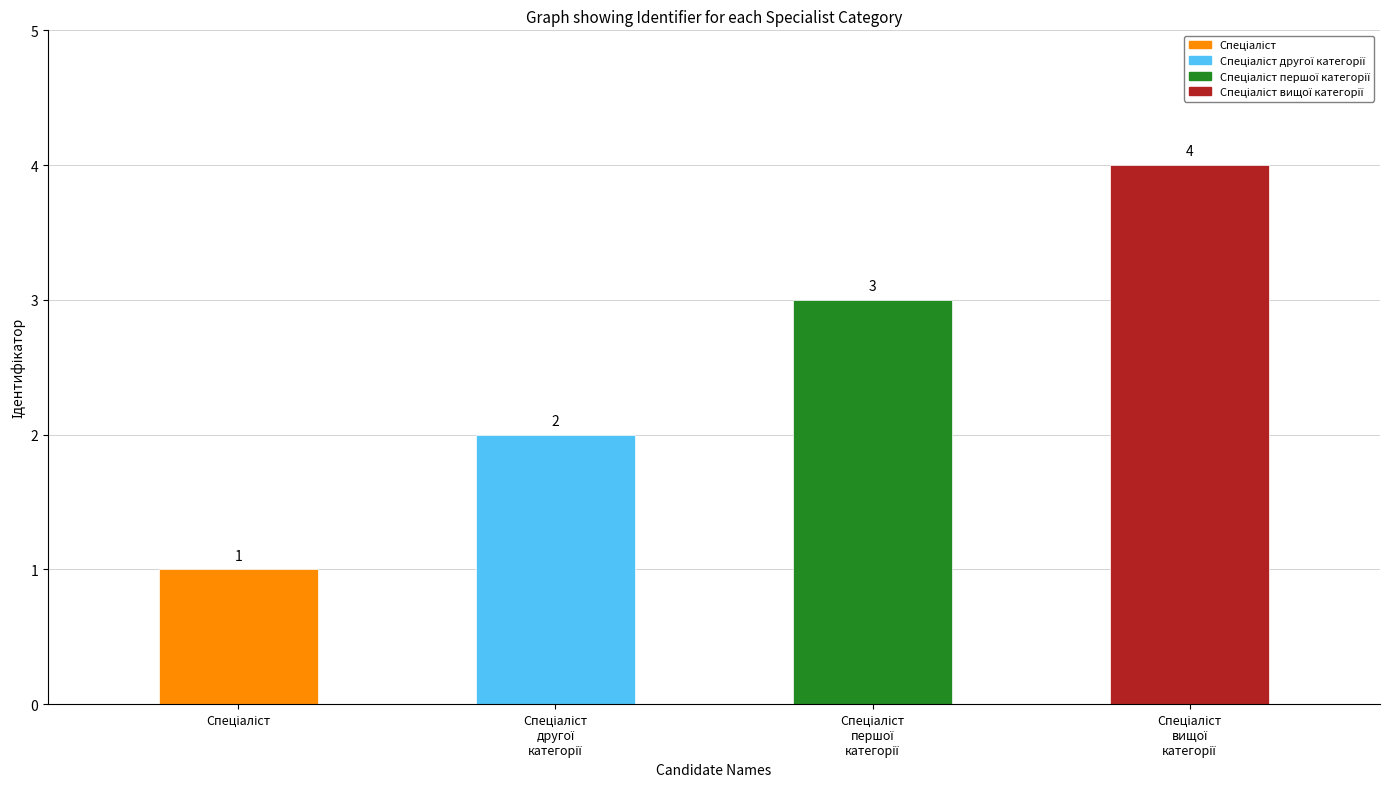

How many values are between 2 and 4?

3